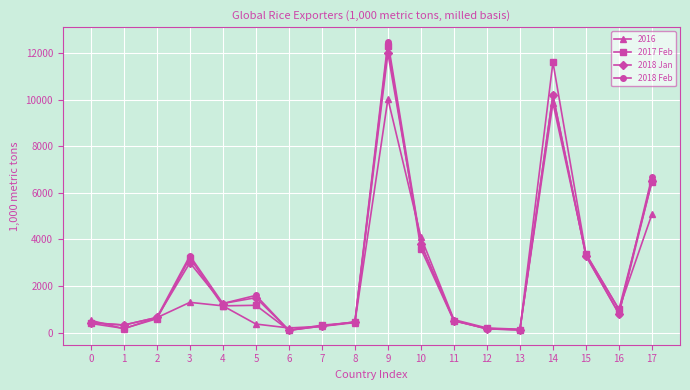

How many values in the 2018 Feb series are below 810?

9